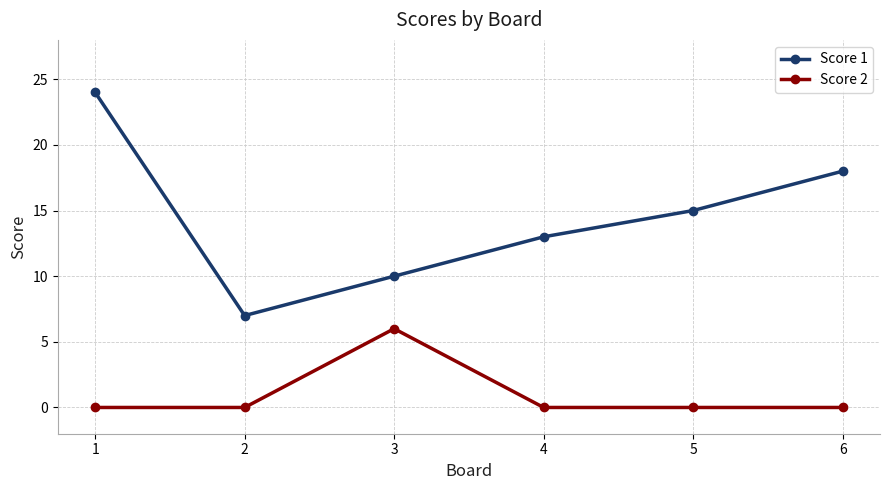

Rank the series by their maximum value, from lowest to highest.

Score 2, Score 1